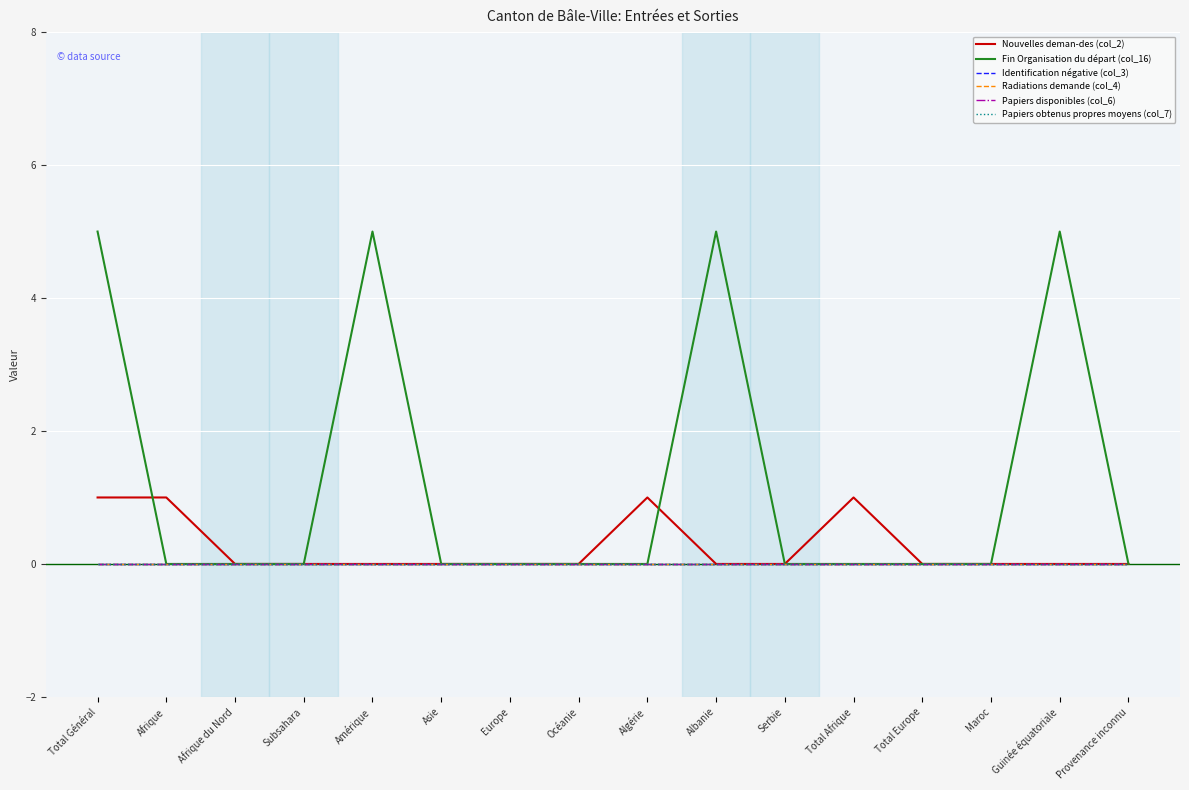

Which series has the largest range (max minus min)?

Fin Organisation du départ (col_16)